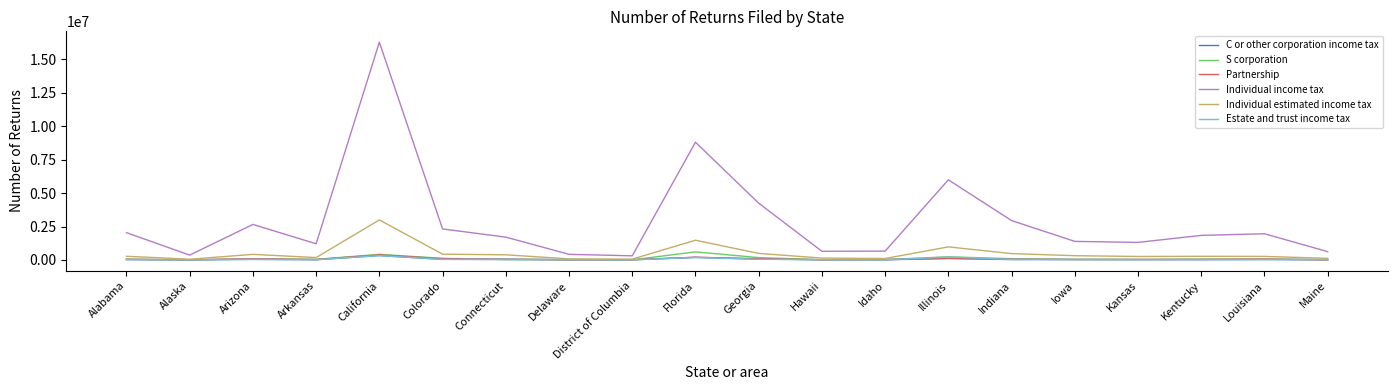

Which series has the largest total across all categories?

Individual income tax